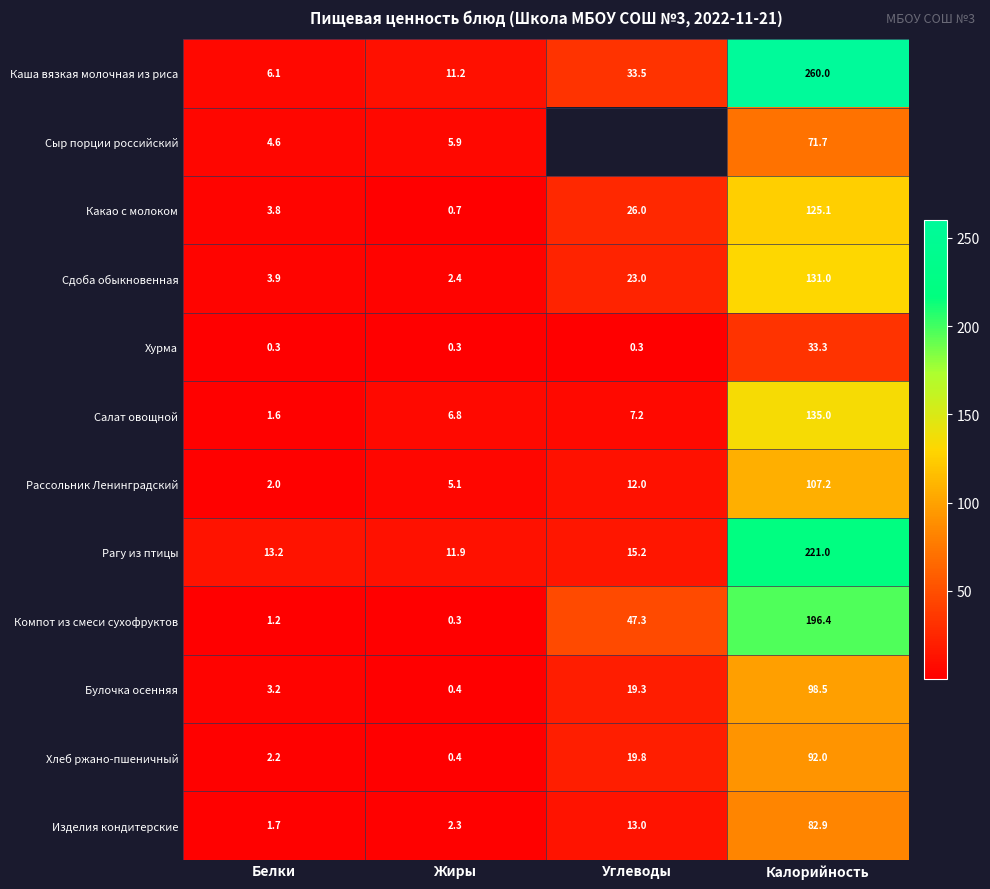

True or false: Сыр порции российский has a value of 4.6 at Белки.

True